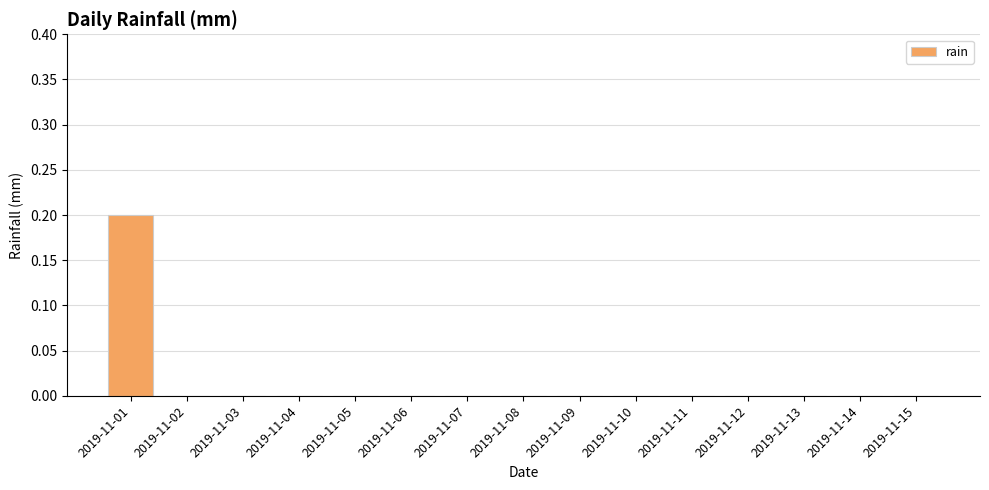

How many data points does each series have?

15